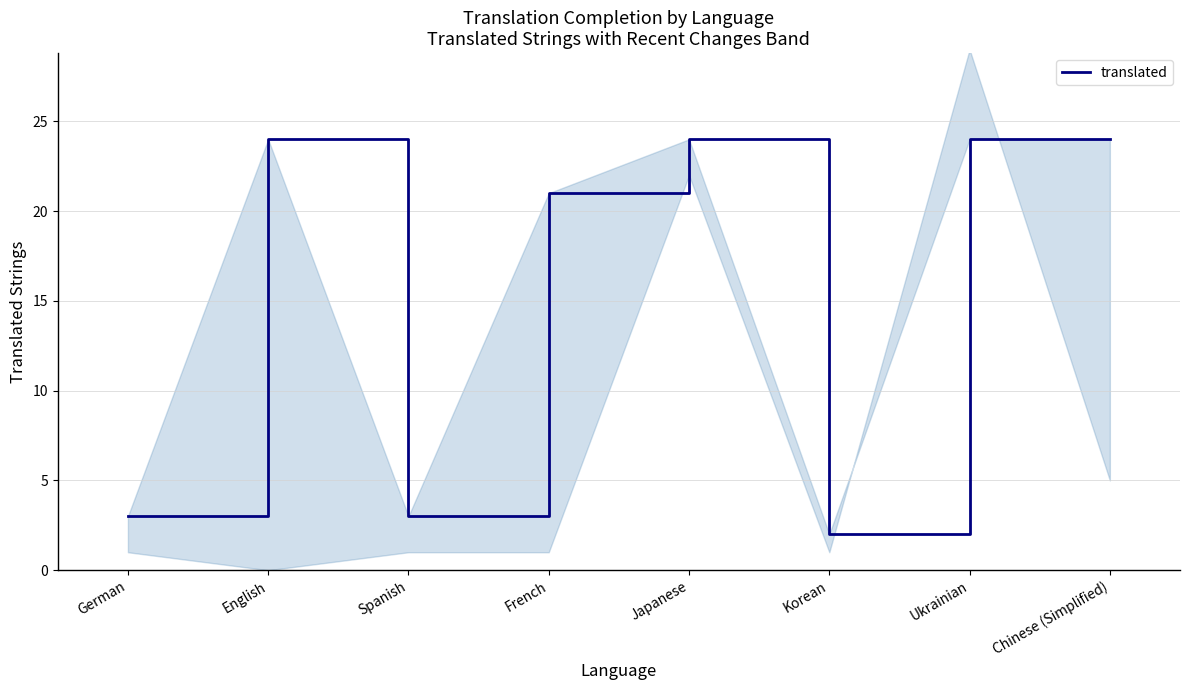

Rank the categories by value from lowest to highest.

Korean, German, Spanish, French, English, Japanese, Ukrainian, Chinese (Simplified)